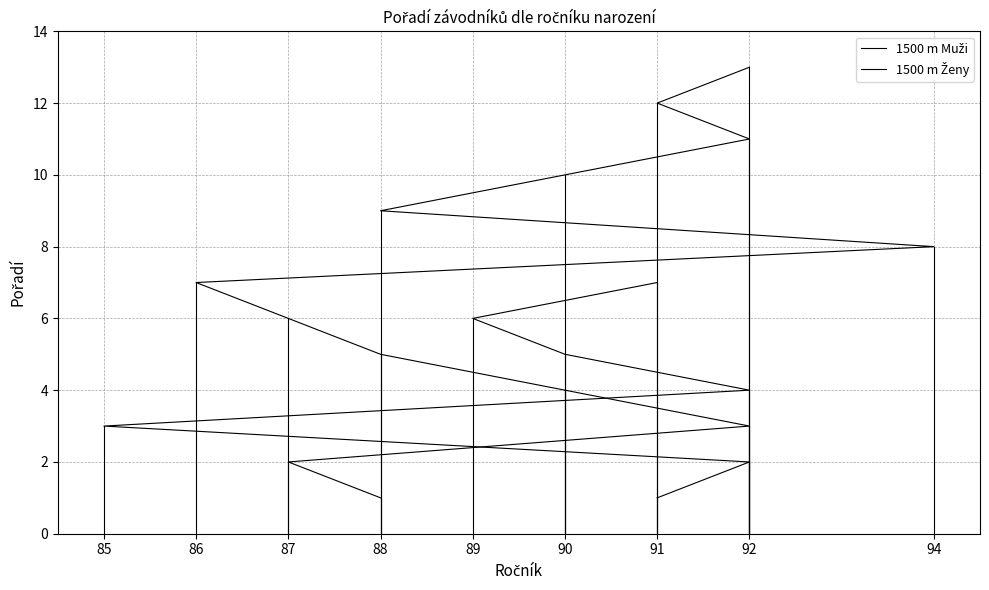

At which category is the sum across all series the highest?

86